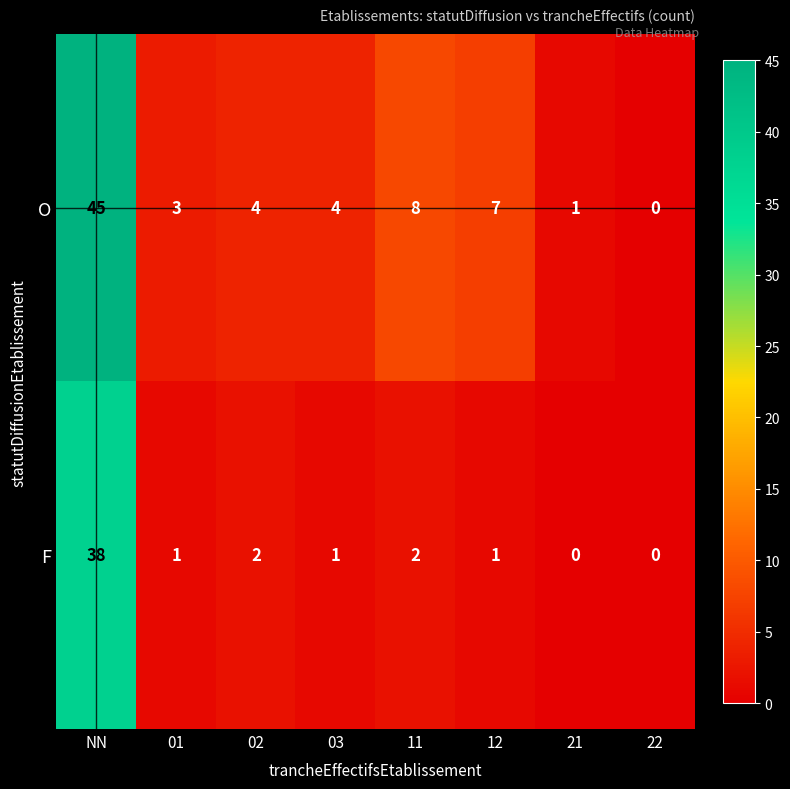

Reading left to right, what are all the values shown in this chart?

O: NN=45	01=3	02=4	03=4	11=8	12=7	21=1	22=0
F: NN=38	01=1	02=2	03=1	11=2	12=1	21=0	22=0